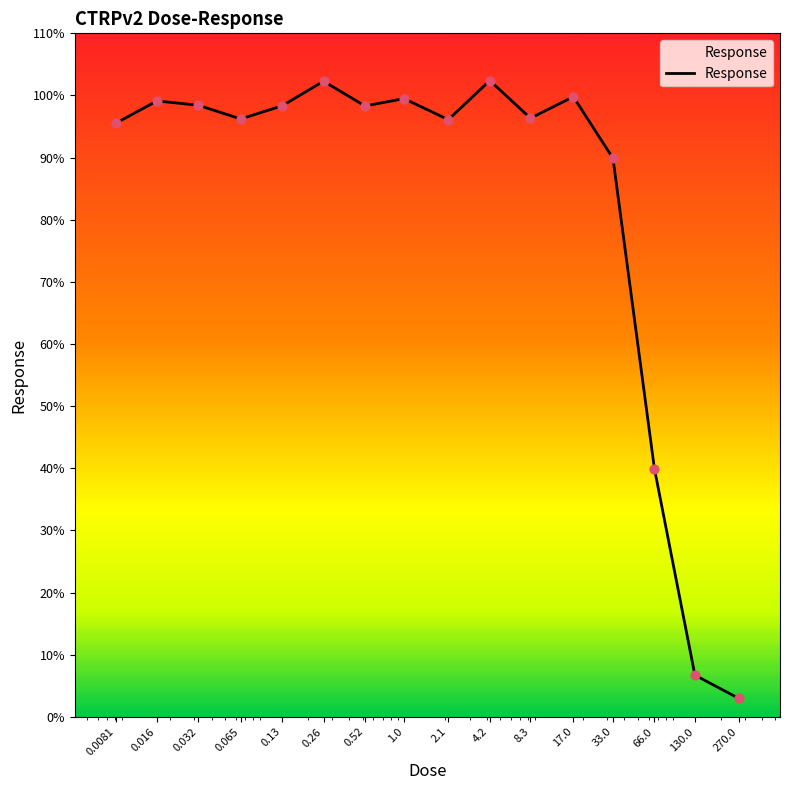

What is the smallest value displayed?

3.0